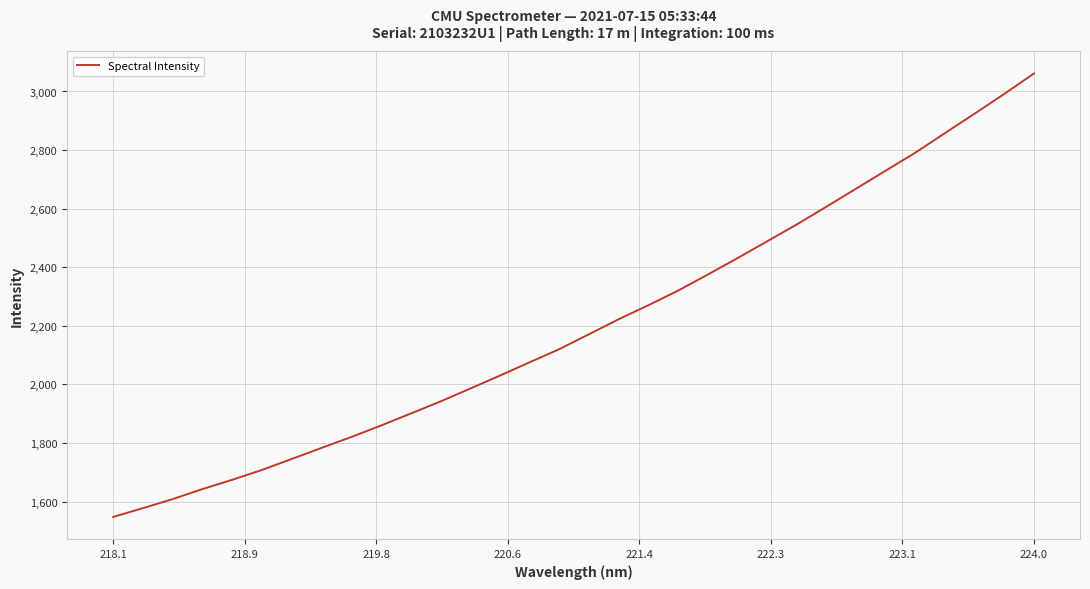

What is the smallest value displayed?

1547.3